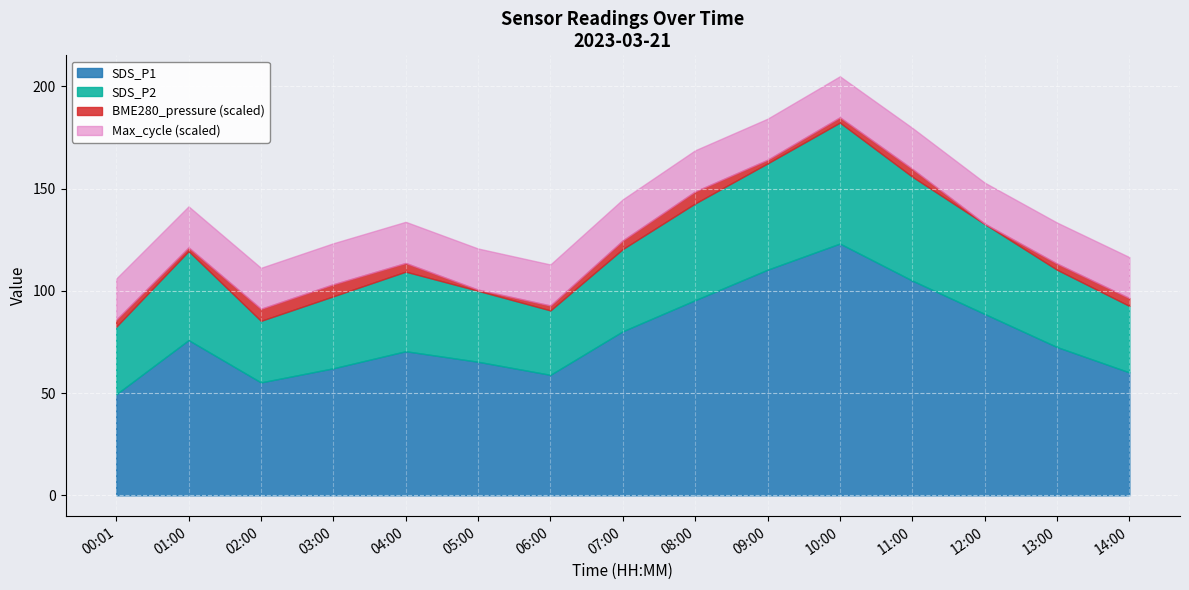

What position from the left is 00:01?

1